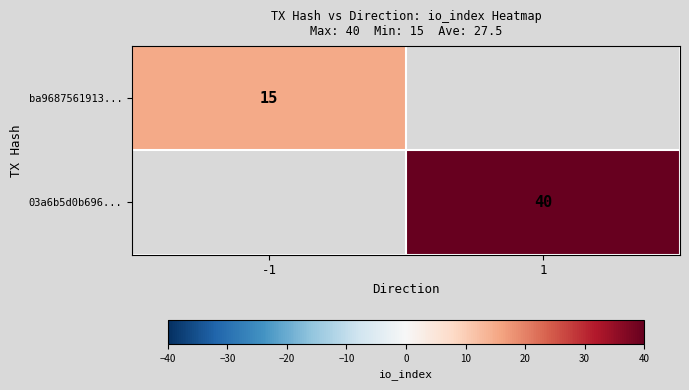

How many data points does each series have?

2